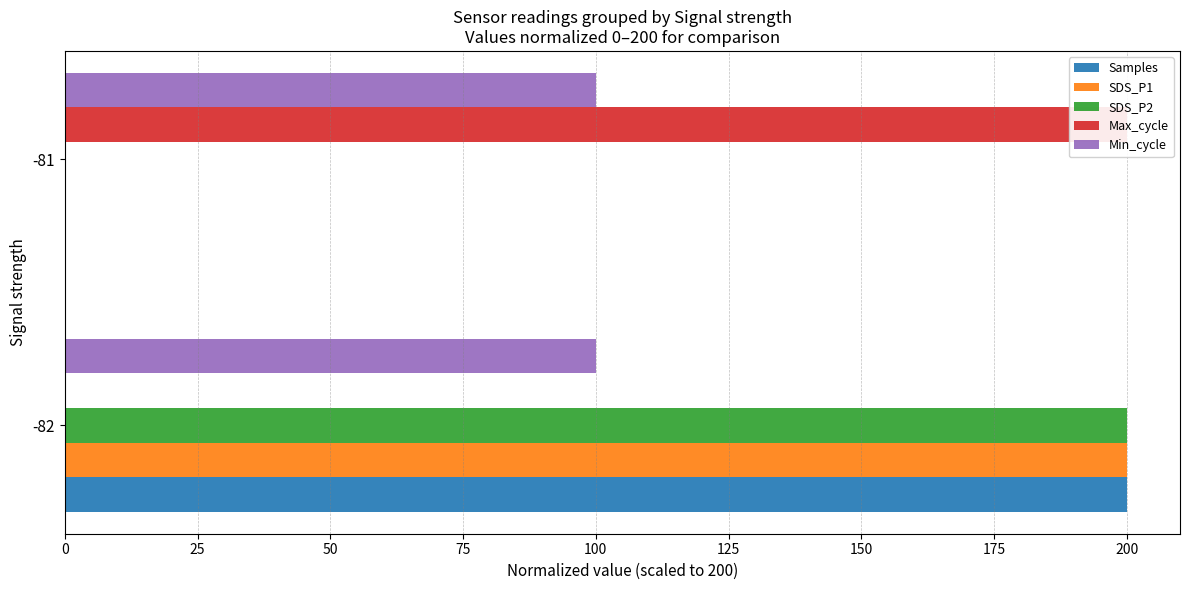

What is the highest value of the Max_cycle series?

200.0